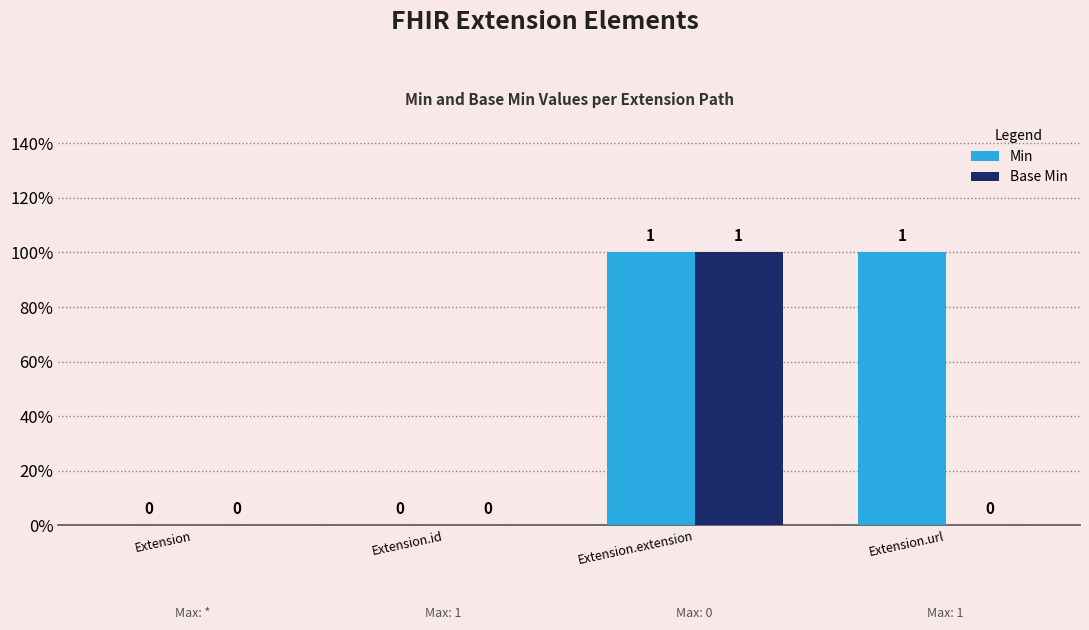

What are all the series names shown in the legend?

Min, Base Min